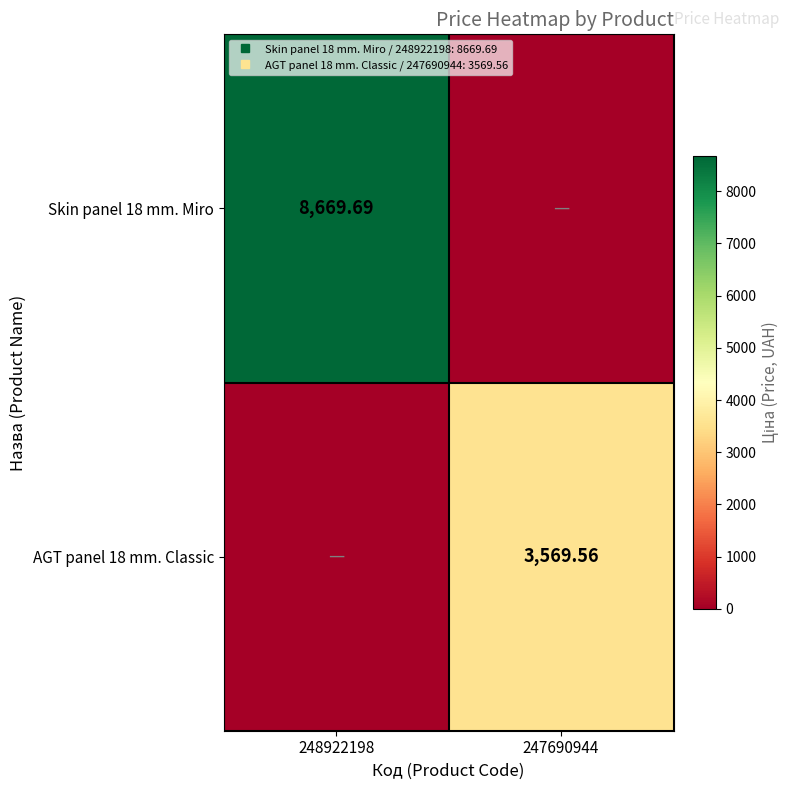

What is the difference between the highest and lowest values at 247690944?

3569.6